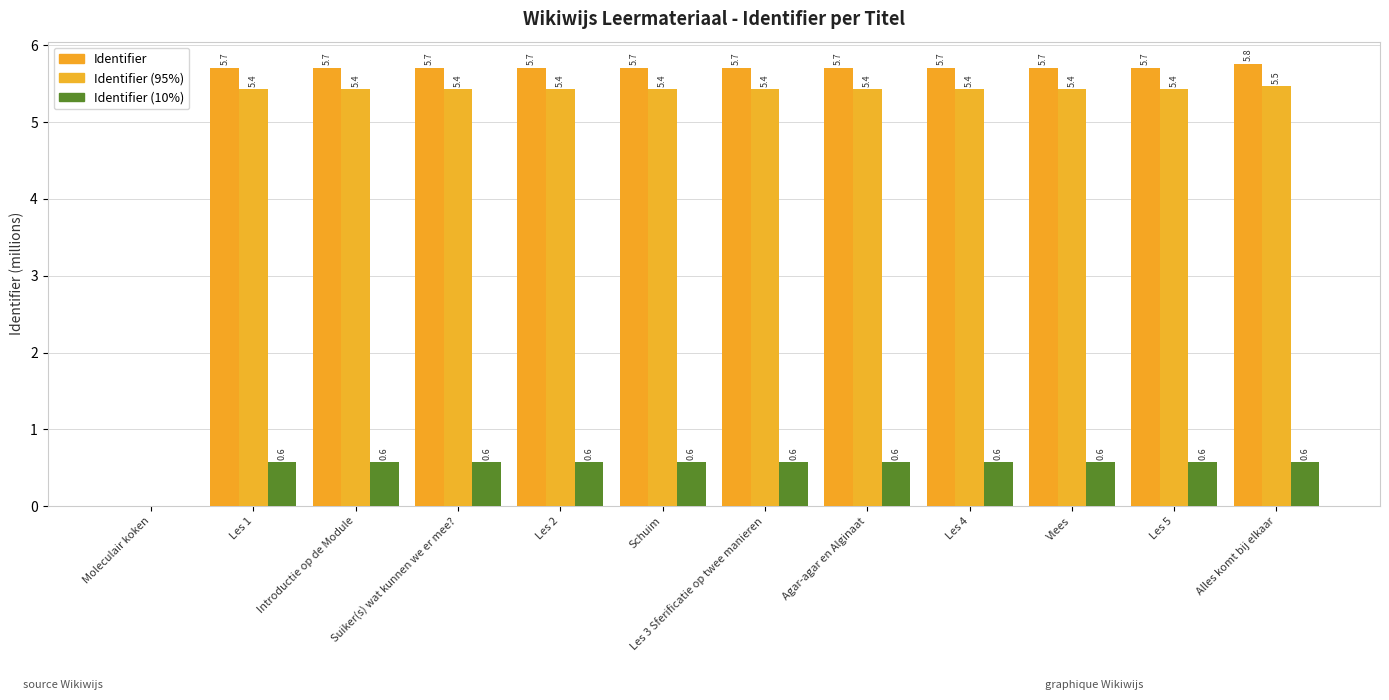

List the labels in order of Identifier (95%) value, largest first.

Alles komt bij elkaar, Les 5, Vlees, Les 4, Agar-agar en Alginaat, Les 3 Sferificatie op twee manieren, Schuim, Suiker(s) wat kunnen we er mee?, Les 2, Introductie op de Module, Les 1, Moleculair koken